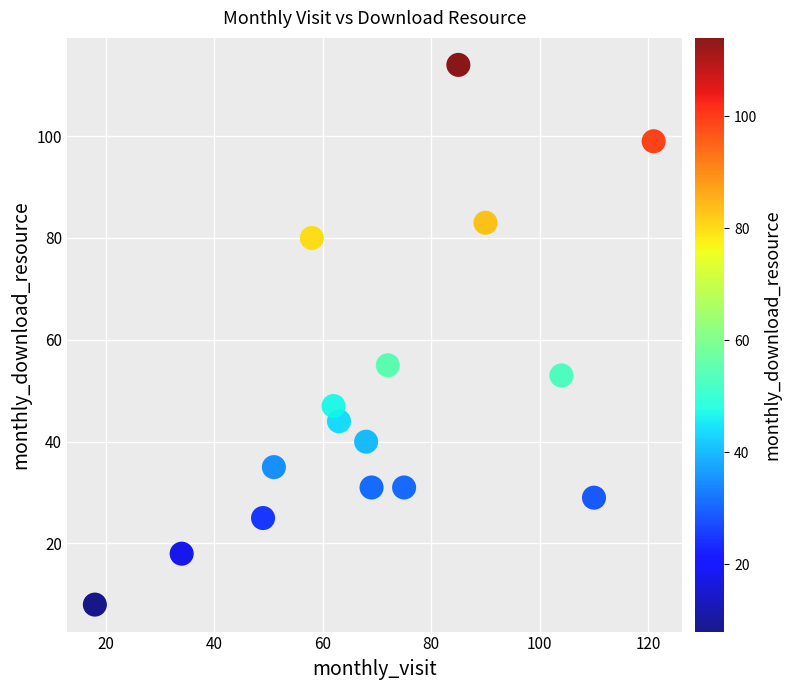

What is the range of X values (max minus min)?

103